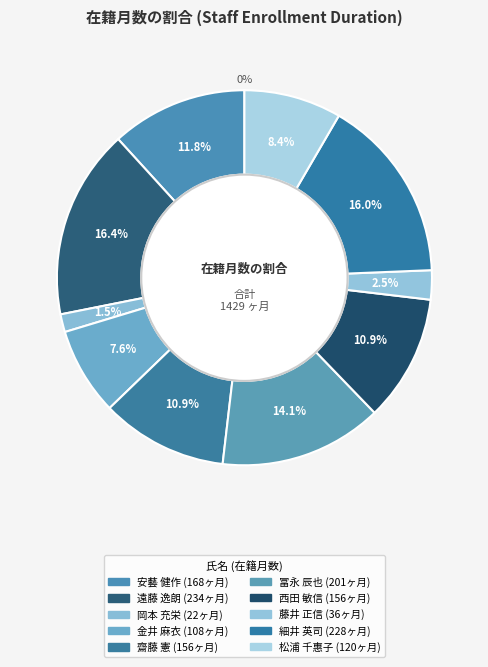

Which category has the smallest portion of the pie?

岡本 充栄